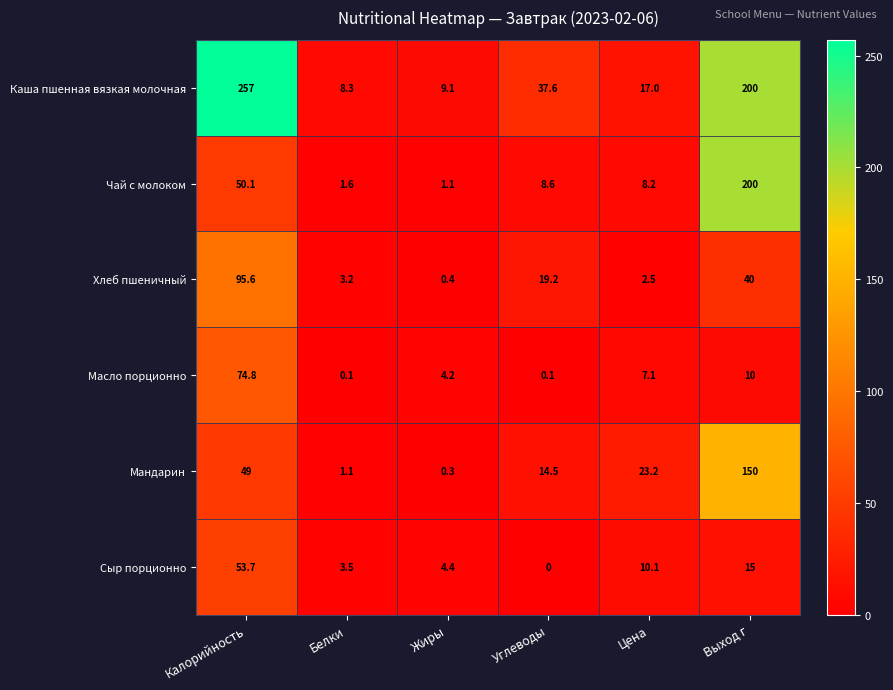

List the series in order of their peak value, lowest first.

Сыр порционно, Масло порционно, Хлеб пшеничный, Мандарин, Чай с молоком, Каша пшенная вязкая молочная